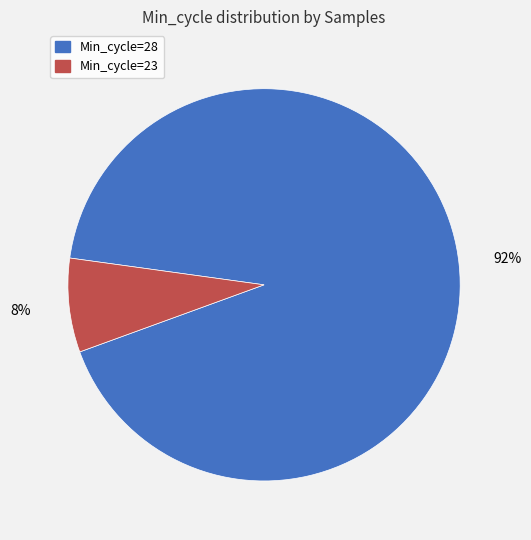

Which has a higher value, Min_cycle=23 or Min_cycle=28?

Min_cycle=28